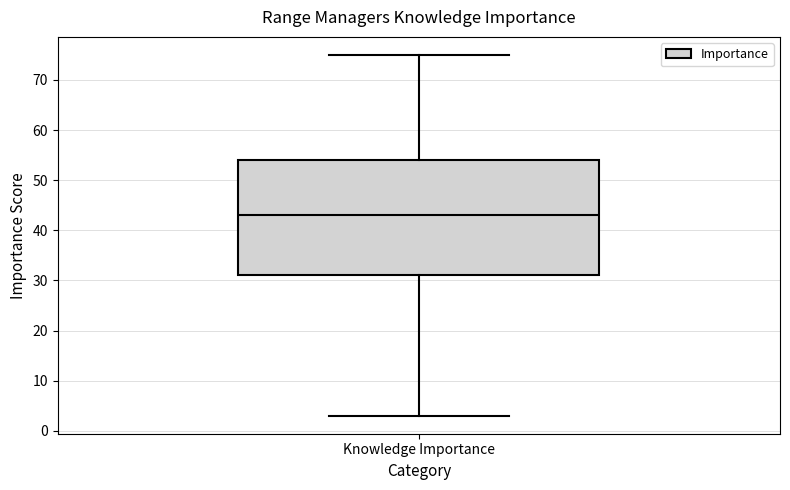

Transcribe this box plot: give where the median line is, the range the box spans, and where the two whiskers end, as read against the y-axis. The values are not printed on the chart, so give them approximately, as read against the axis.

median 43, box 31 to 54, whiskers 3 to 75